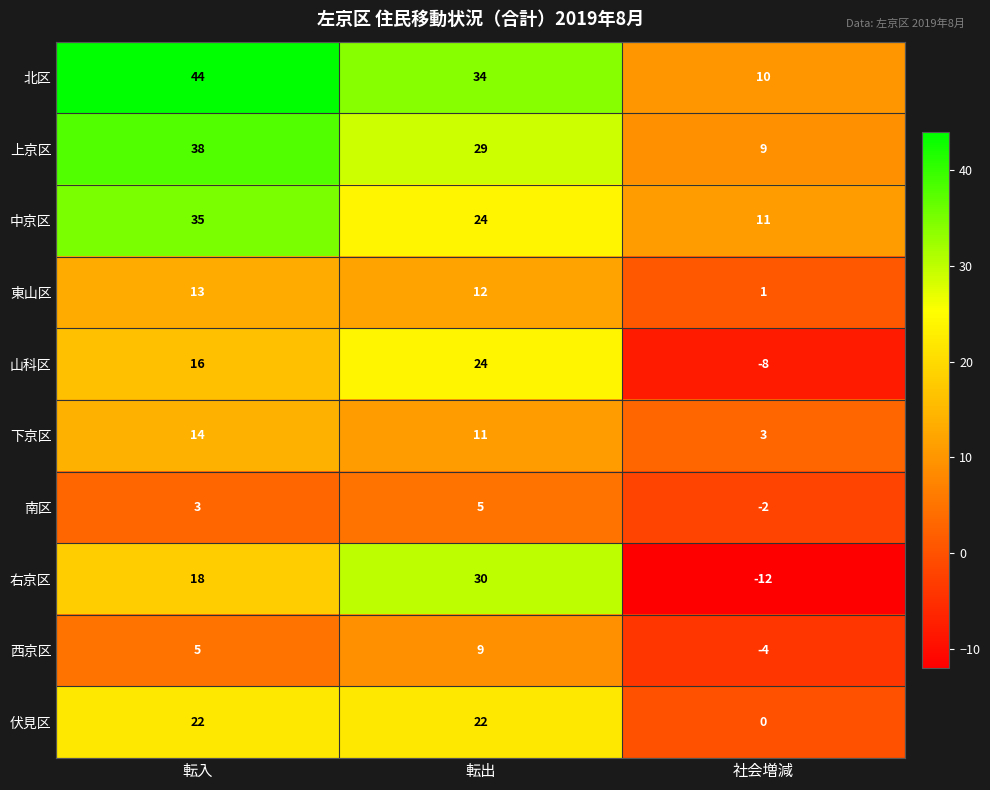

True or false: 右京区 has a value of 42 at 転出.

False